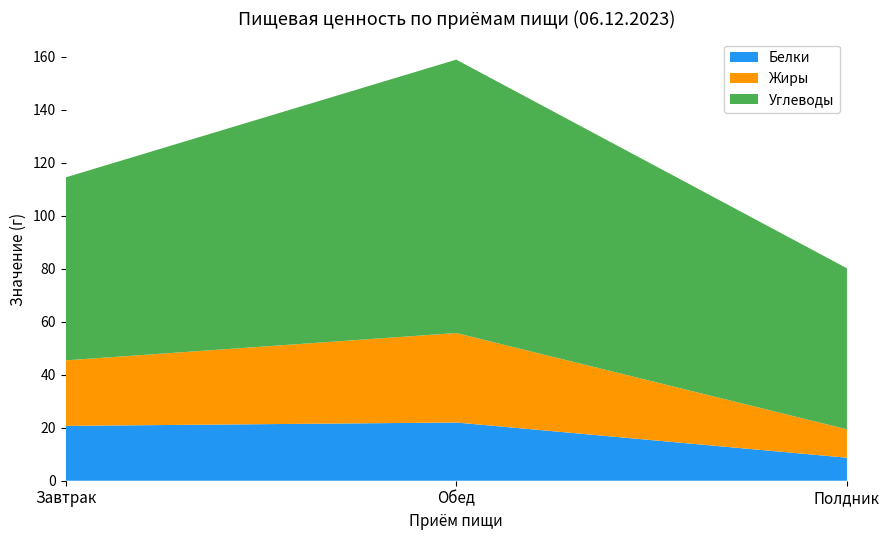

Reading left to right, list all the values displayed in this chart.

Белки: 20.7	22.0	8.7
Жиры: 24.7	33.8	10.7
Углеводы: 69.1	103.2	60.8